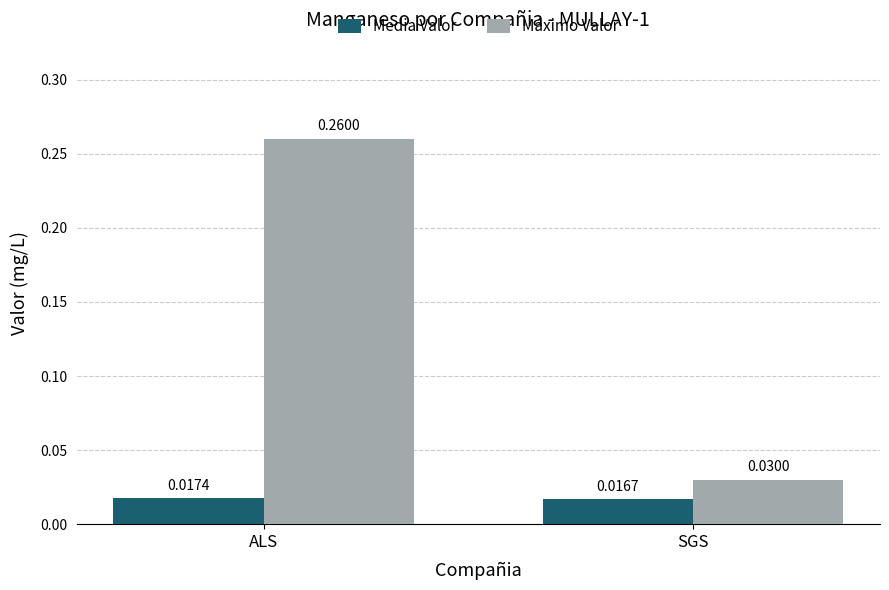

At which category is the sum across all series the highest?

ALS